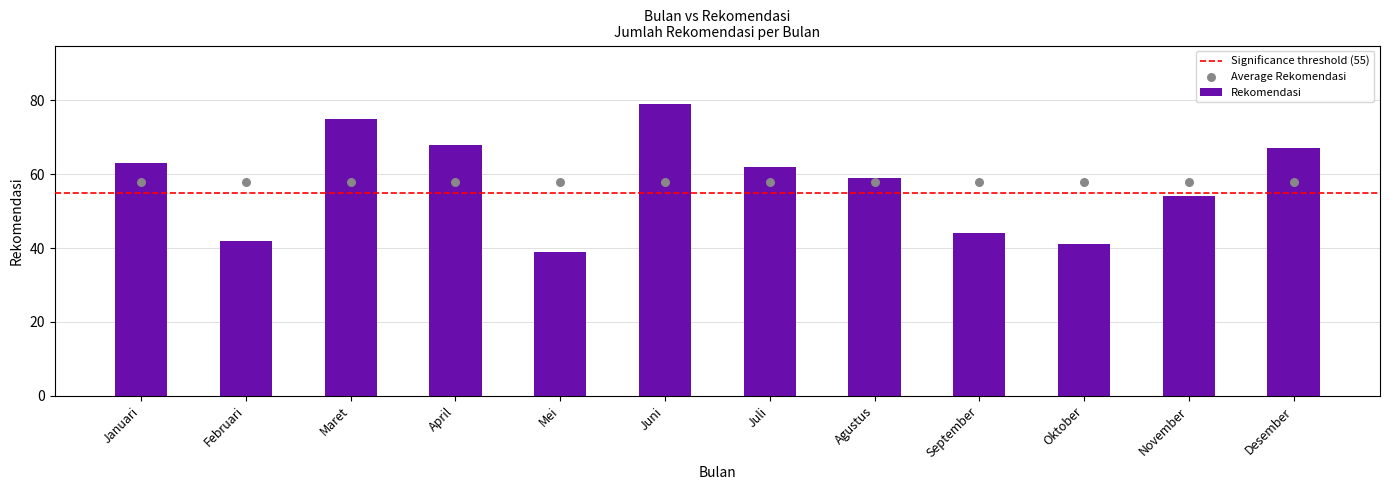

What is the change in value from Februari to Oktober?

-1